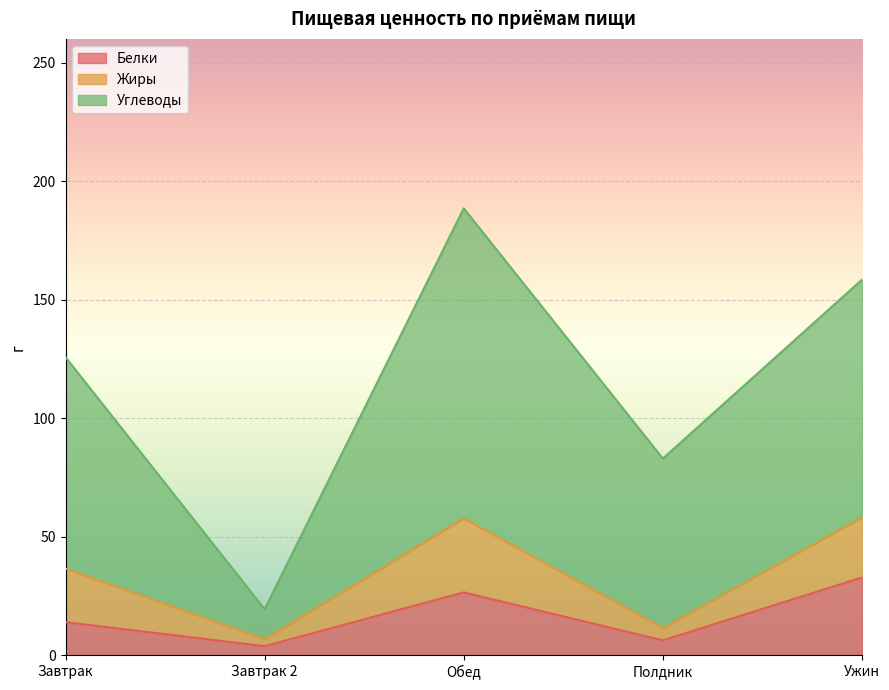

True or false: Углеводы and Белки cross at least once.

False